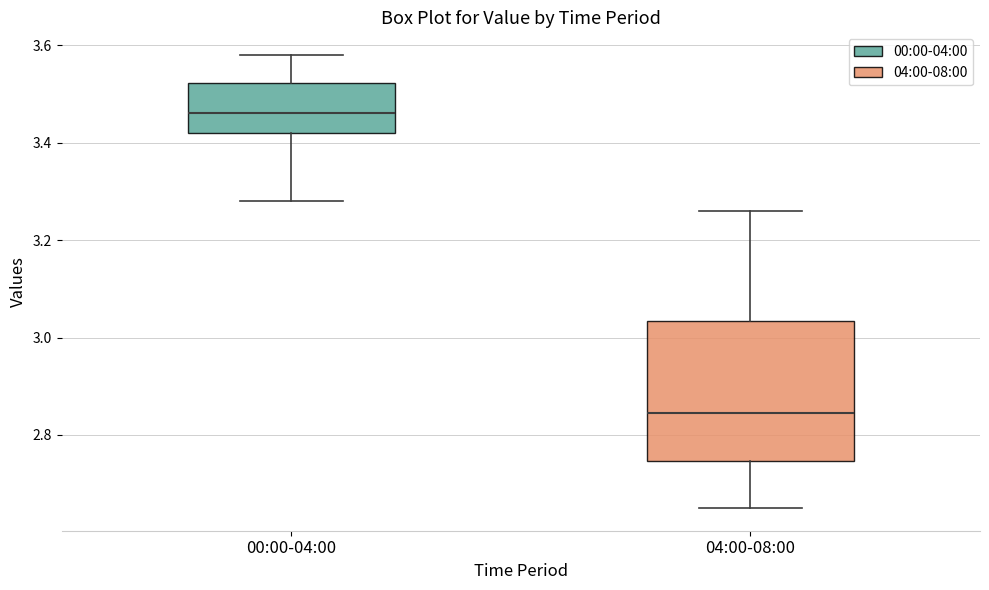

Comparing the boxes themselves (not the whiskers), which one is the tallest?

04:00-08:00